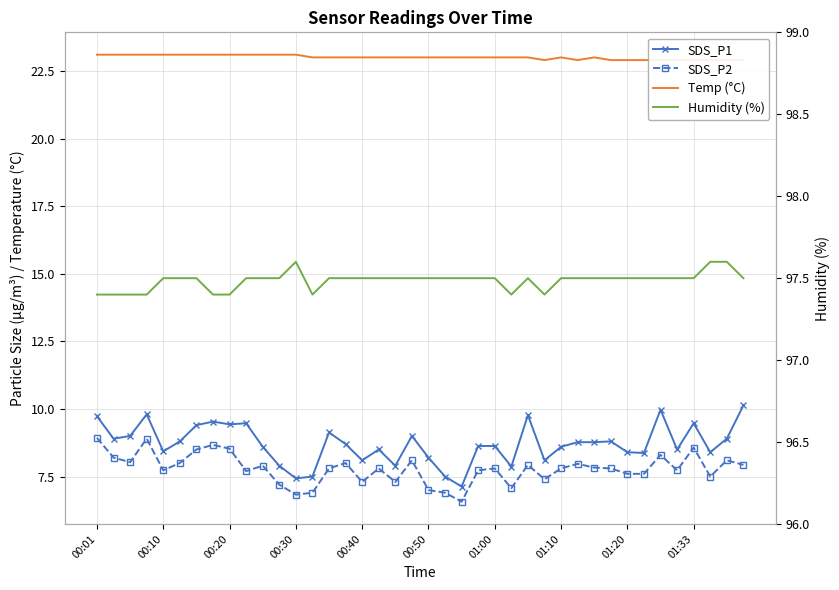

Where is the first local minimum for Humidity (%)?

13